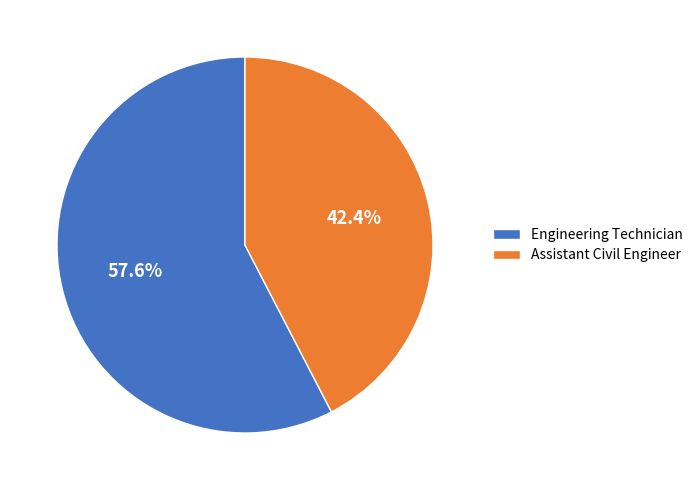

What is the largest slice in the pie chart?

Engineering Technician